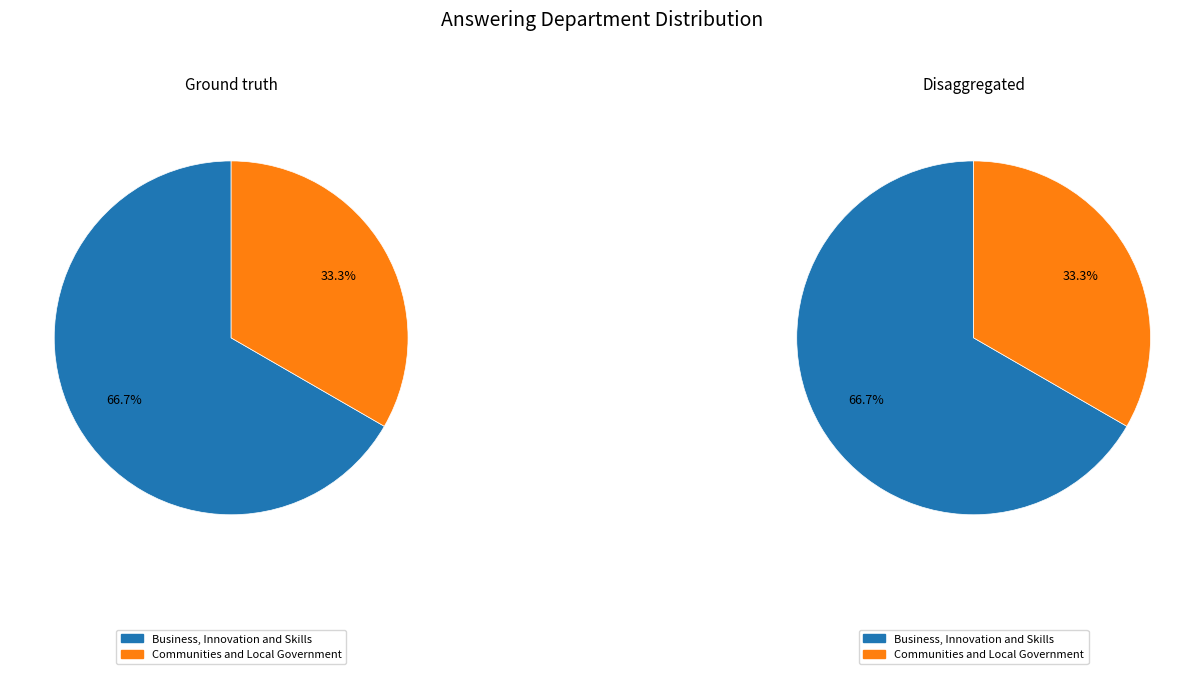

At Communities and Local Government, list the series in order from smallest to largest.

Ground truth, Disaggregated